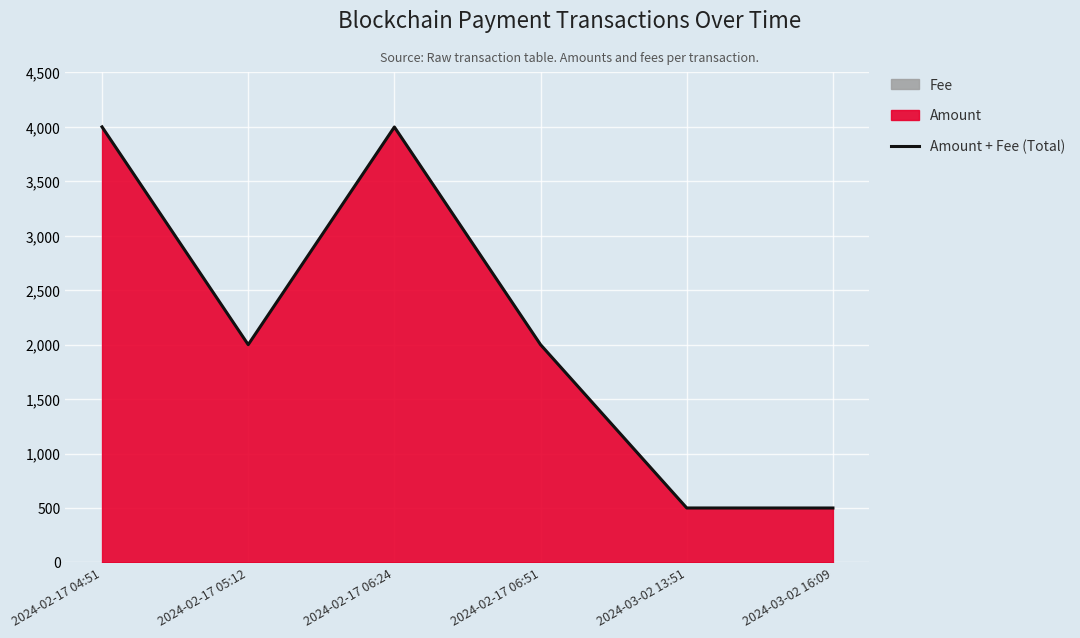

What is the smallest value displayed?

500.0